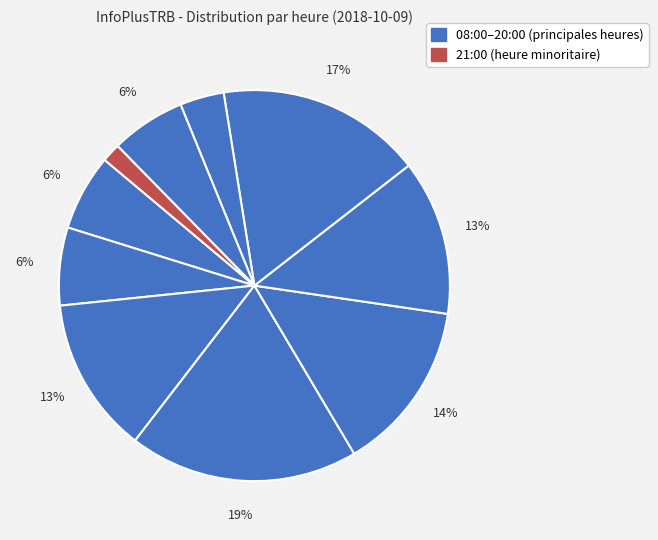

Does any single category account for the majority?

No